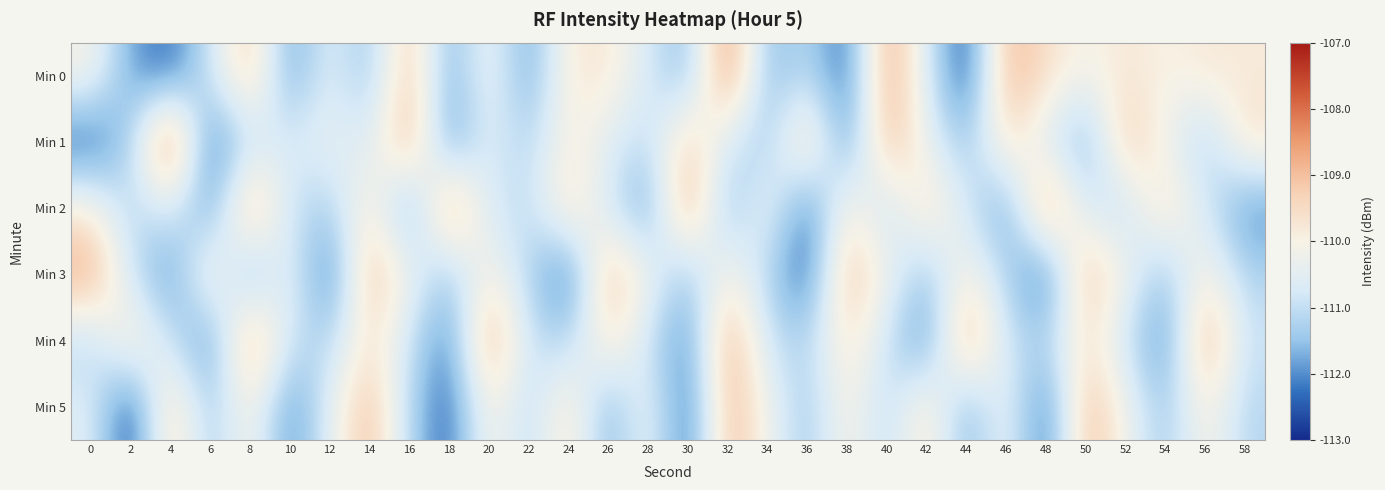

At which category is the sum across all series the highest?

32